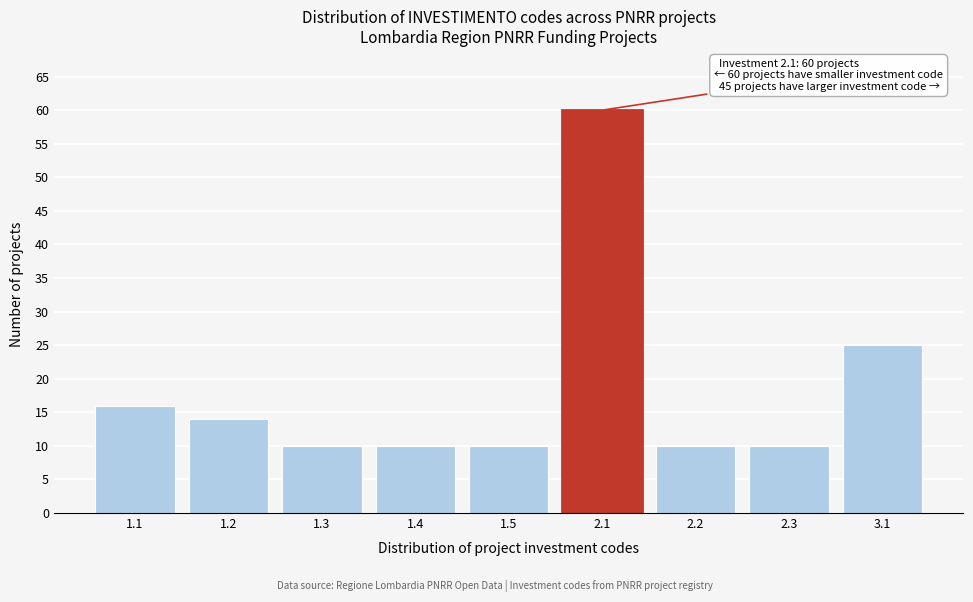

Reading right to left, what are all the values shown in this chart?

25	10	10	60	10	10	10	14	16